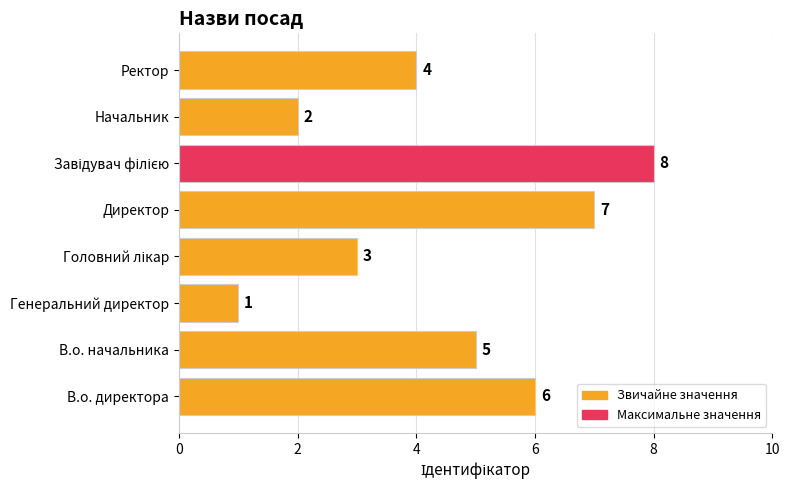

Approximately how many times larger is the value at В.о. директора compared to Ректор?

1.5